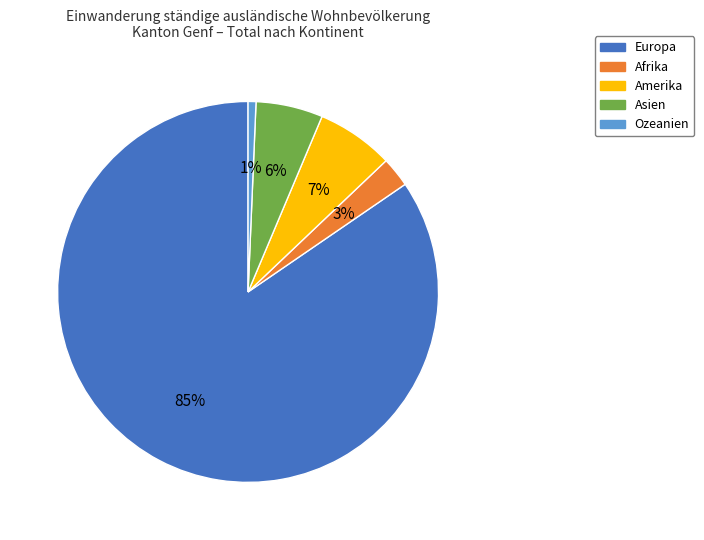

Which has a higher value, Asien or Ozeanien?

Asien